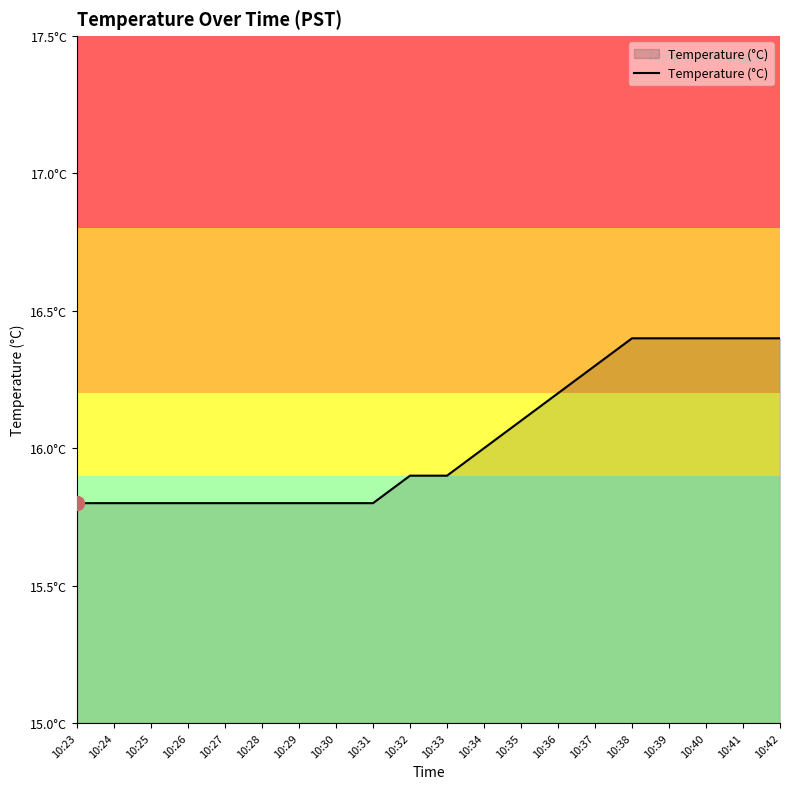

What is the average value?

16.0